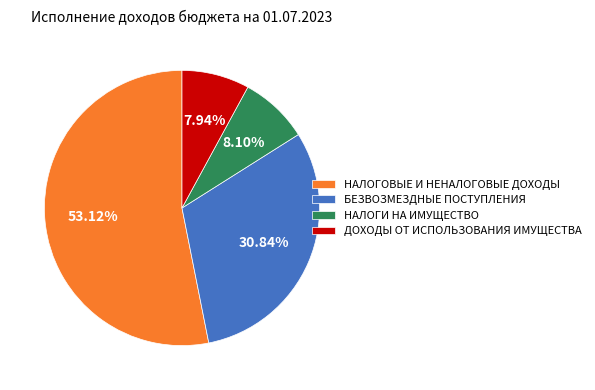

What percentage is NOT represented by ДОХОДЫ ОТ ИСПОЛЬЗОВАНИЯ ИМУЩЕСТВА?

92.1%